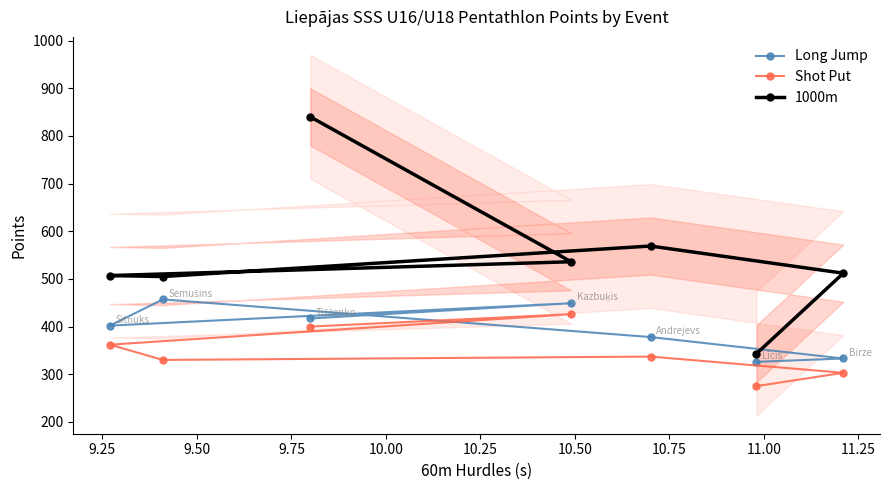

Which series has the largest total across all categories?

1000m